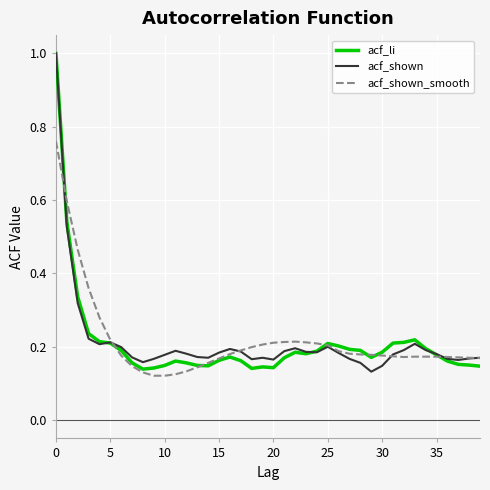

What is the greatest value displayed?

1.0